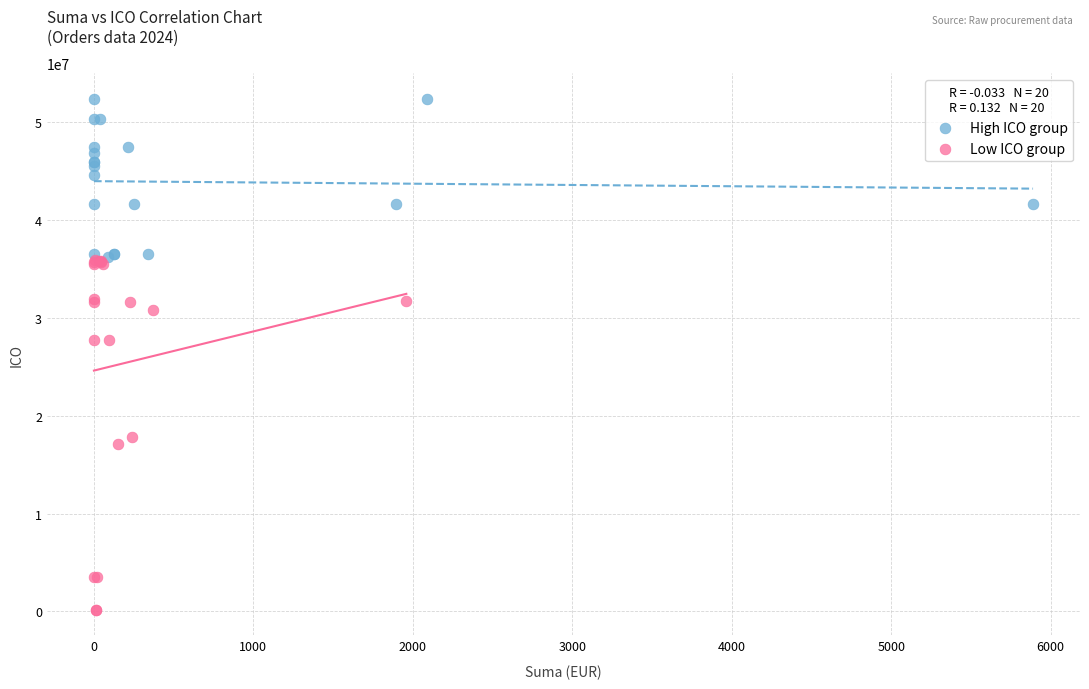

Which series contains the lowest Y value?

Low ICO group